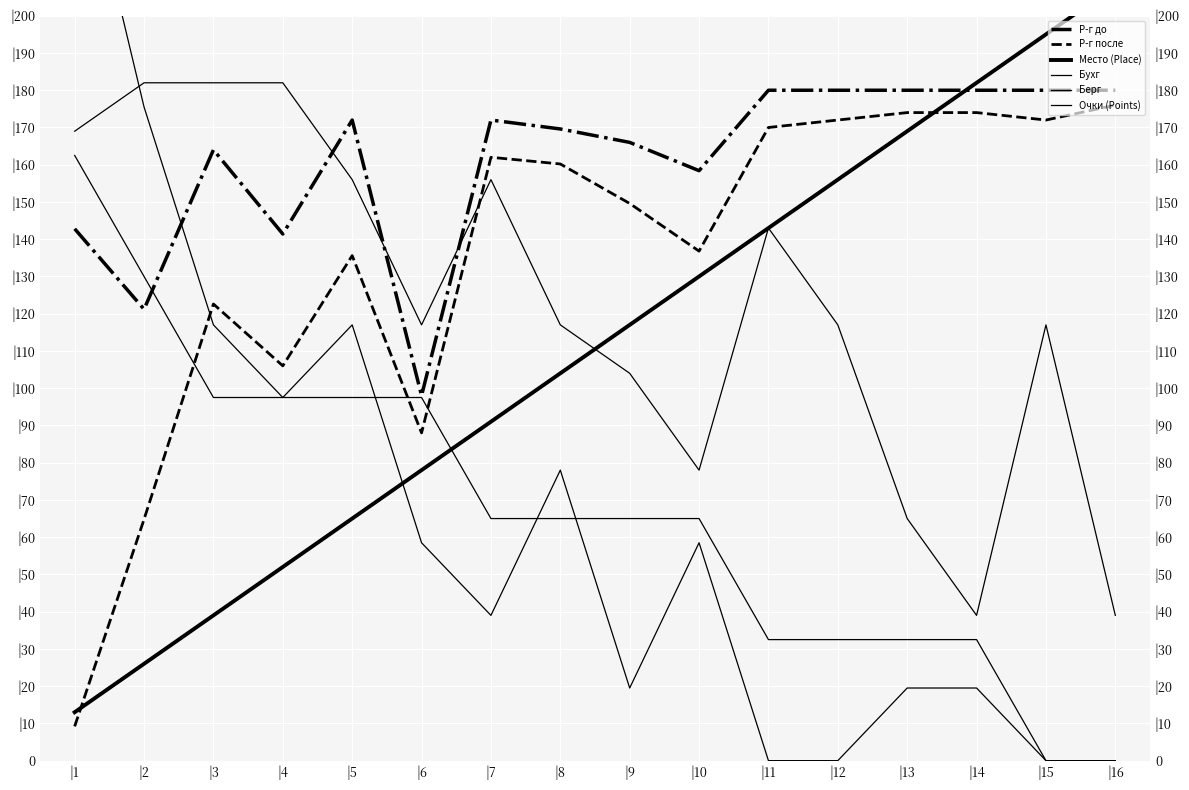

After their last crossing, which series has the higher values: Место (Place) or Р-г после?

Место (Place)